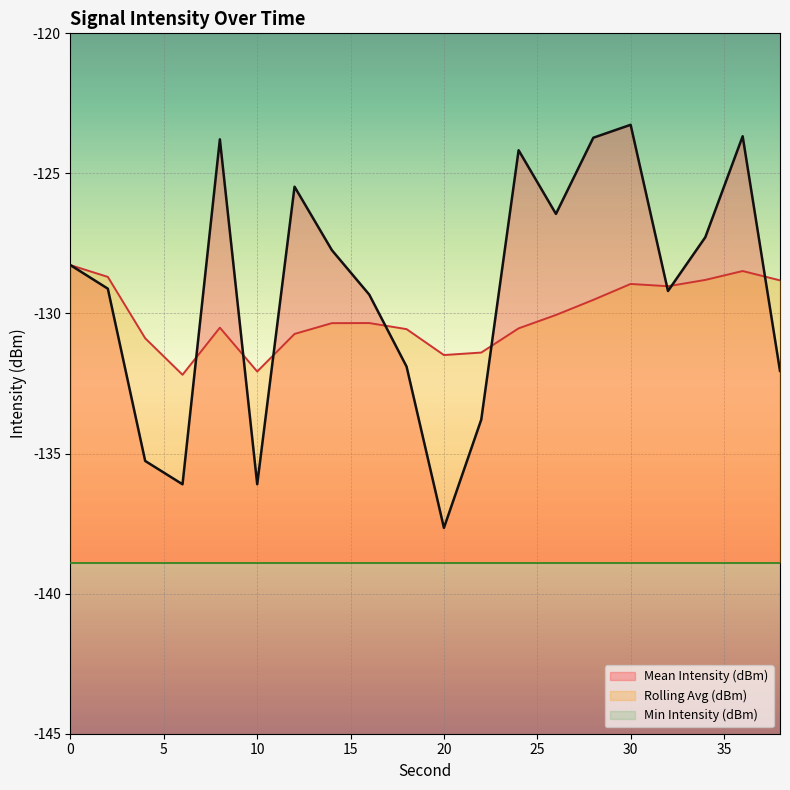

True or false: Mean Intensity (dBm) has a value of -123.3 at 30.

True